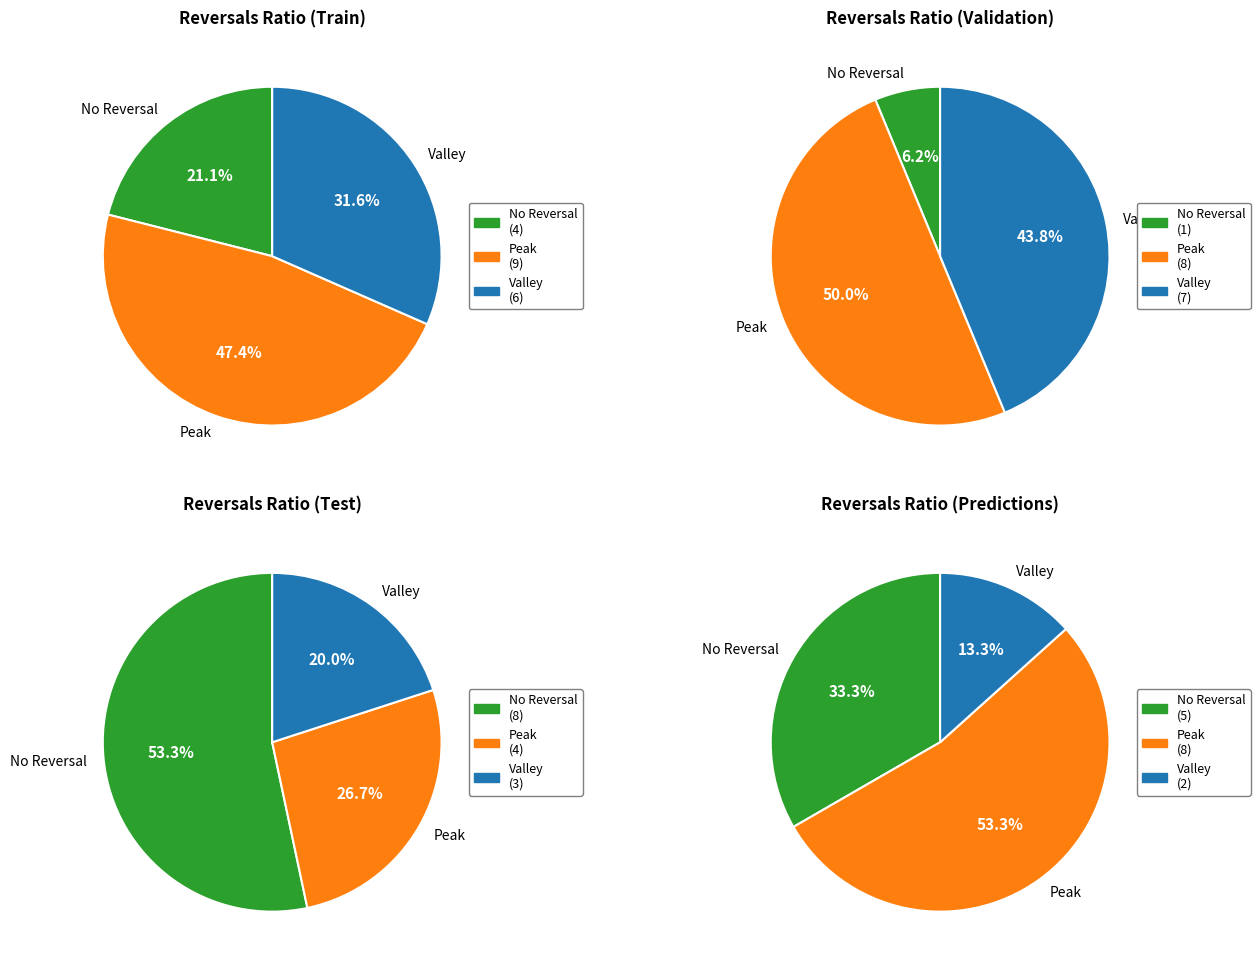

Does 1 represent more than half of the total?

No